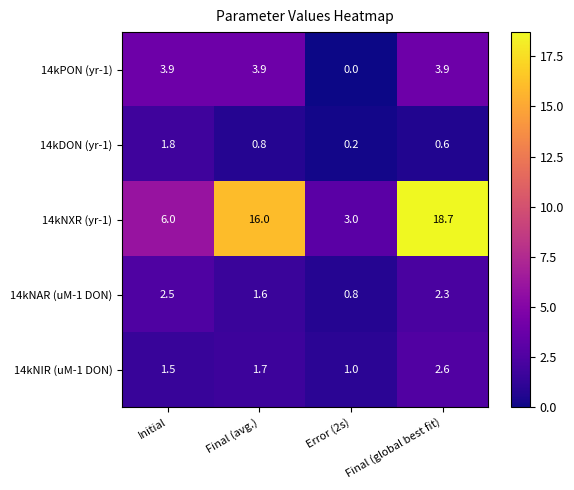

What is the sum of the 14kPON (yr-1) values at Final (avg.) and Error (2s)?

3.9